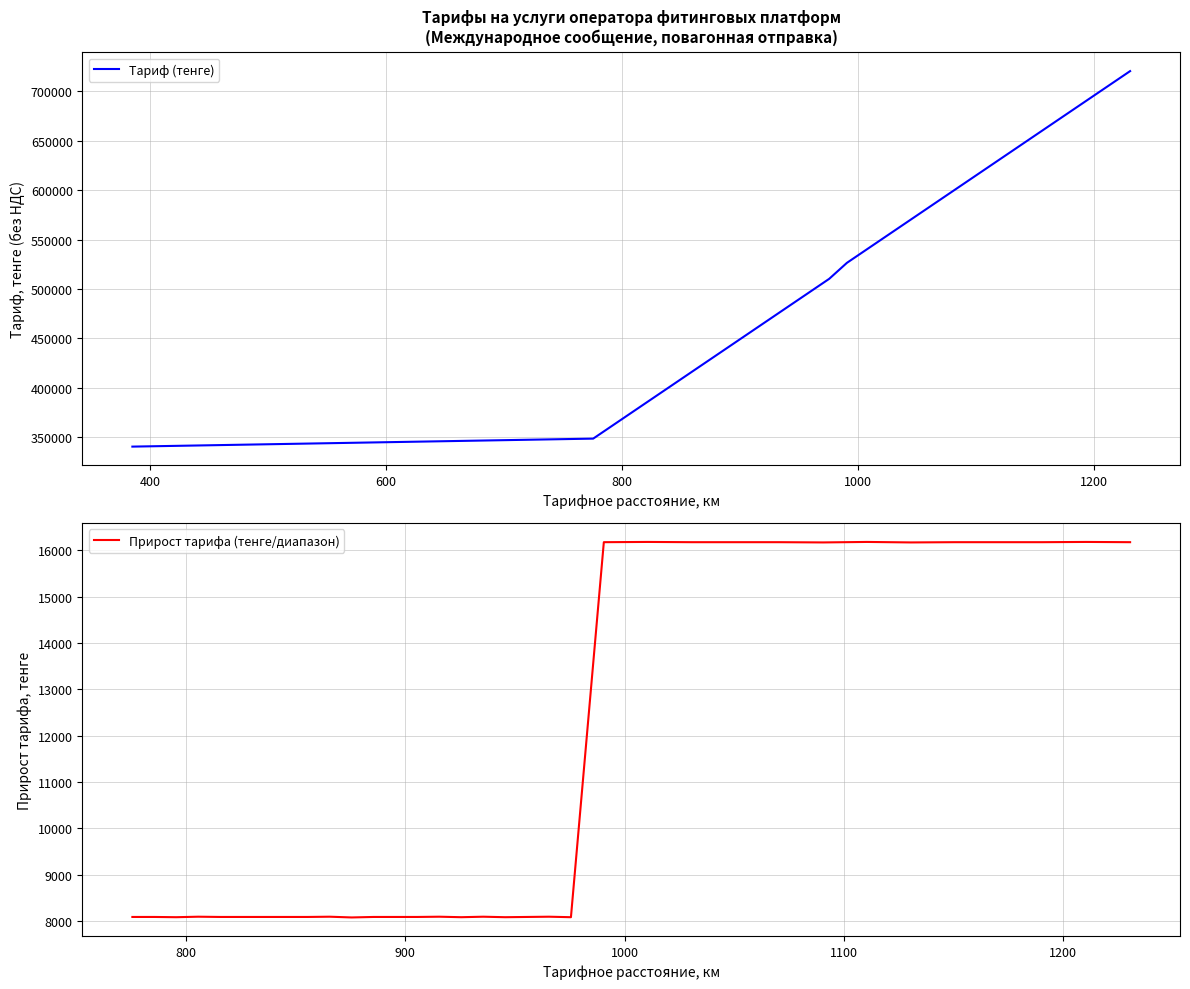

True or false: the data has more than 2 interior local peaks.

False